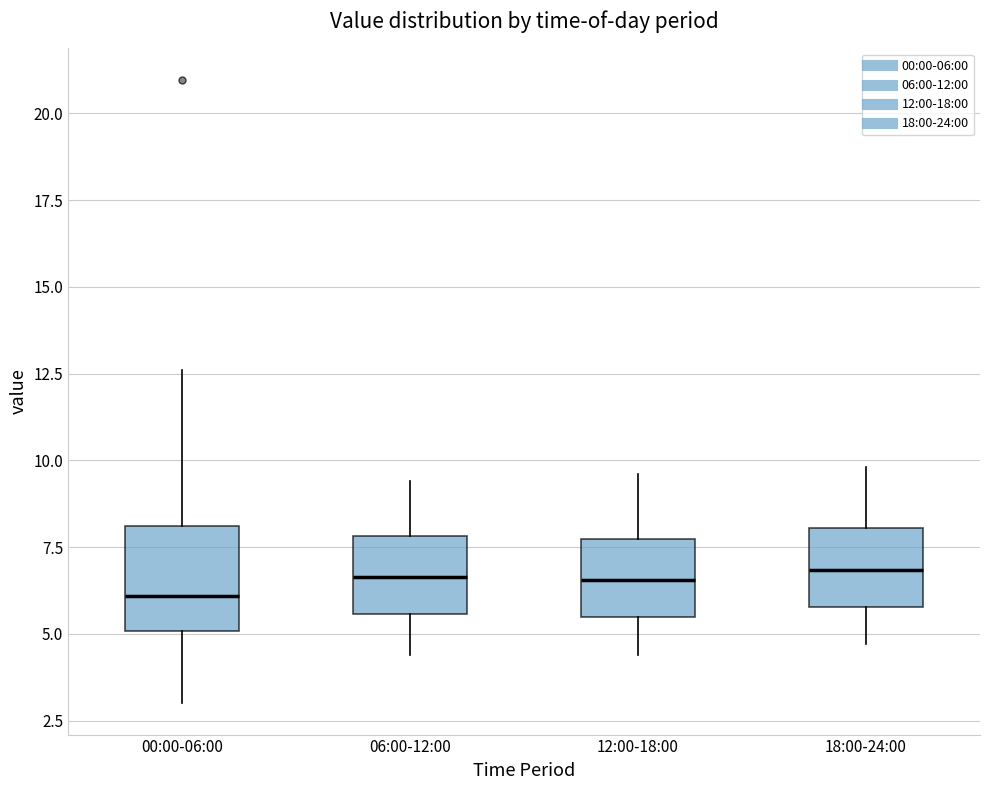

Reading left to right, read every box against the y-axis: the position of its median line, the range the box covers, and the ends of its whiskers. The values are not printed on the chart, so give them approximately, as read against the axis.

00:00-06:00: median 6.0, box 5.0 to 8.0, whiskers 3.0 to 12.5
06:00-12:00: median 6.5, box 5.5 to 8.0, whiskers 4.5 to 9.5
12:00-18:00: median 6.5, box 5.5 to 7.5, whiskers 4.5 to 9.5
18:00-24:00: median 7.0, box 6.0 to 8.0, whiskers 4.5 to 10.0